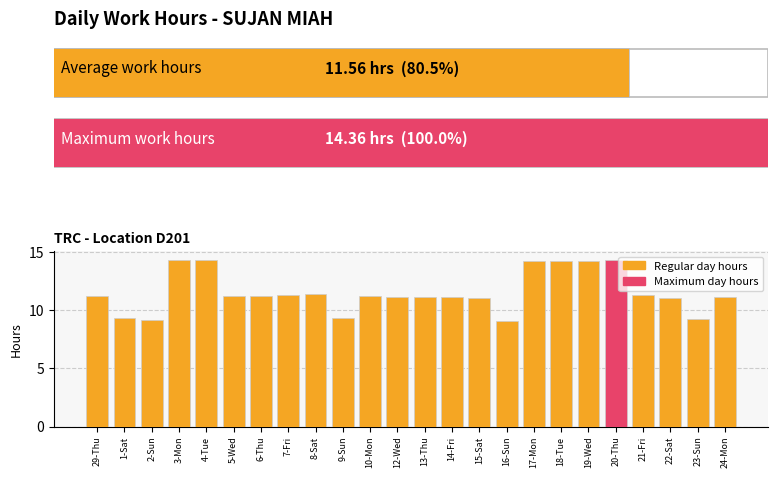

What is the label of the 10th bar from the left?

9-Sun